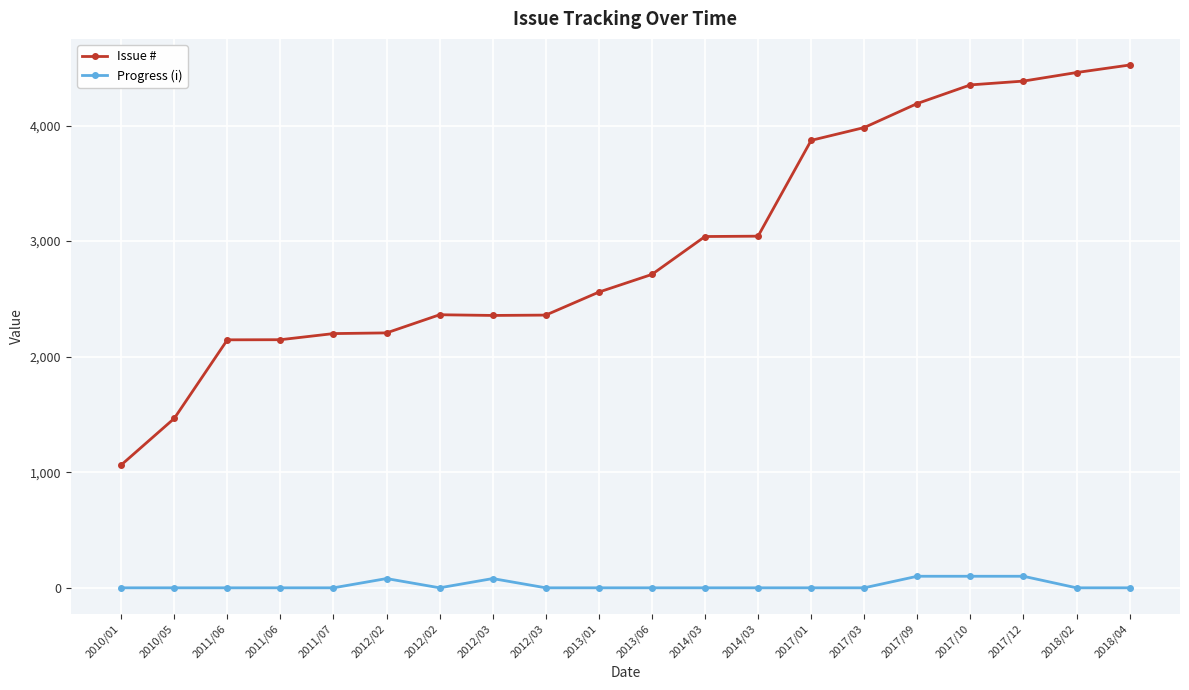

What is the spread (max minus min) of values at 2010/05?

1466